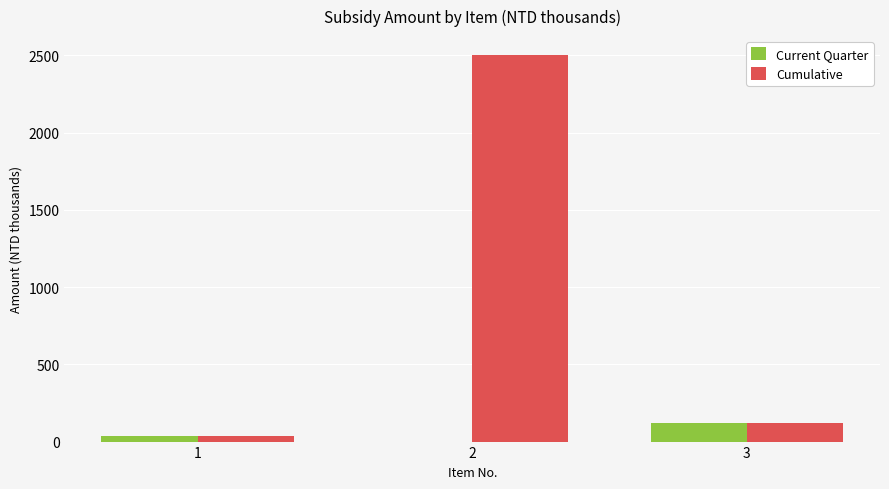

Count the number of categories in the chart.

3